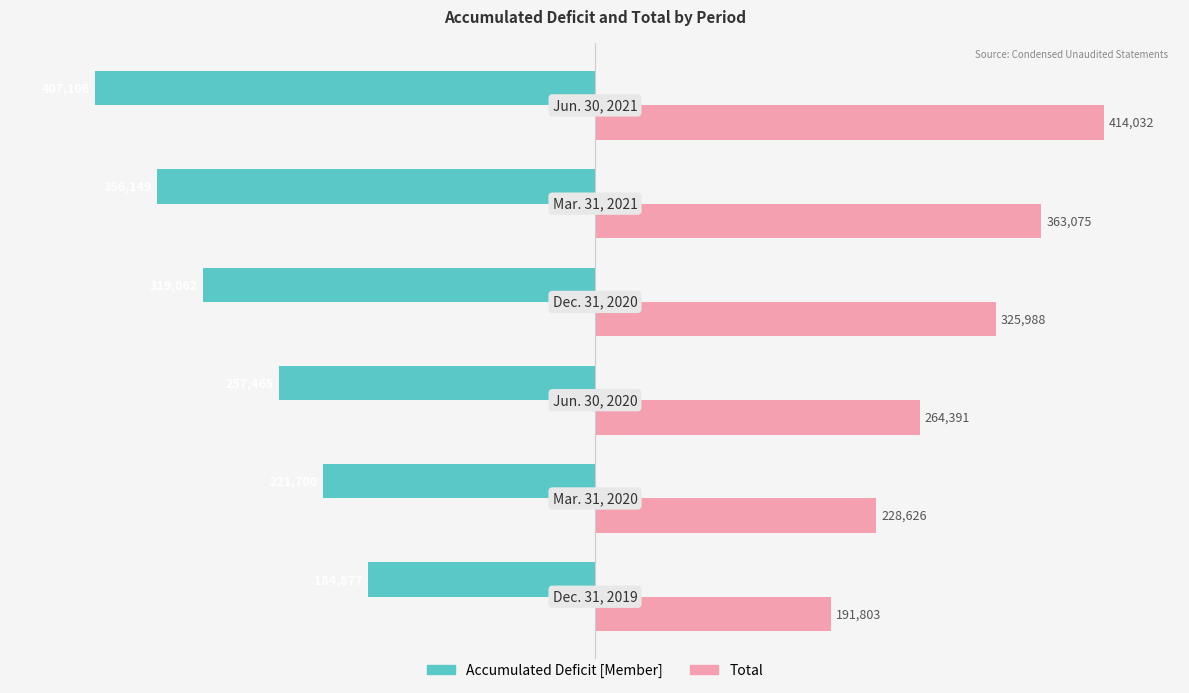

What are all the series names shown in the legend?

Accumulated Deficit [Member], Total